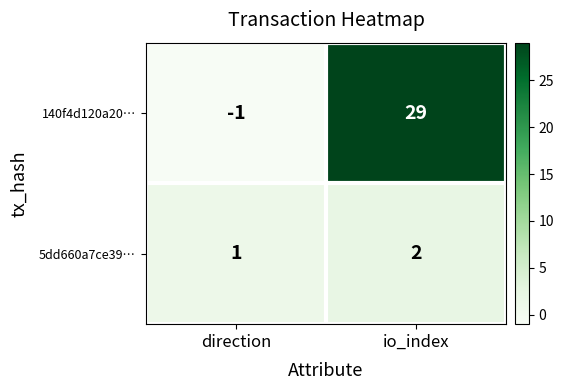

At how many categories does at least one series exceed 4?

1